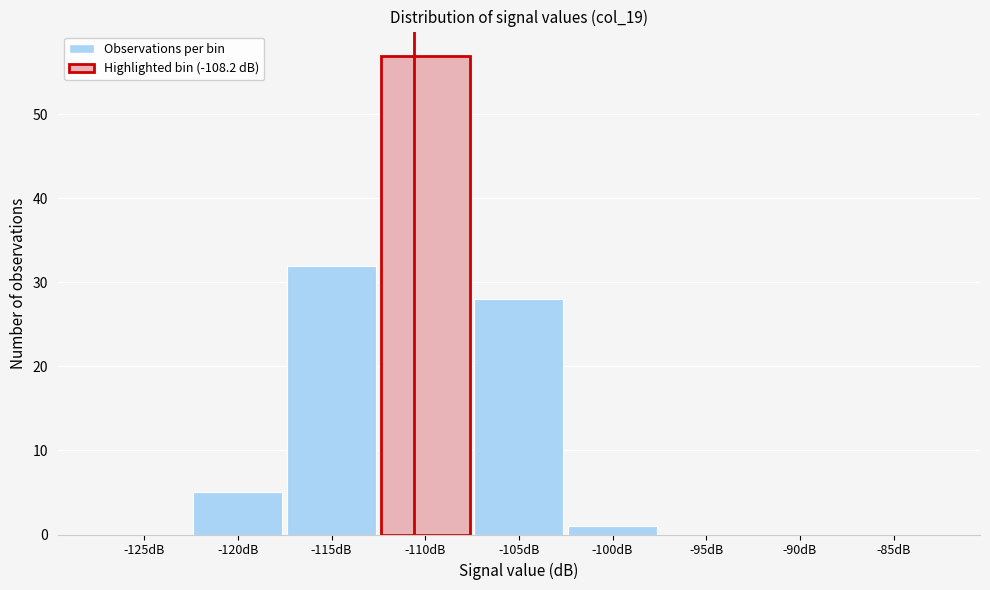

Reading left to right, what are all the values shown in this chart?

-125dB=0	-120dB=5	-115dB=32	-110dB=57	-105dB=28	-100dB=1	-95dB=0	-90dB=0	-85dB=0